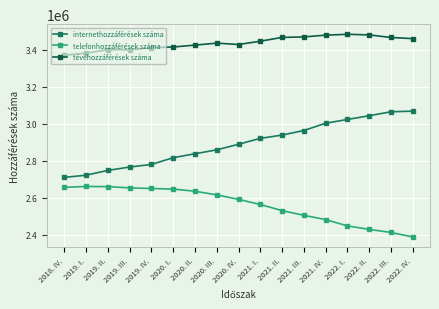

What is the spread (max minus min) of values at 2021. II.?

937811